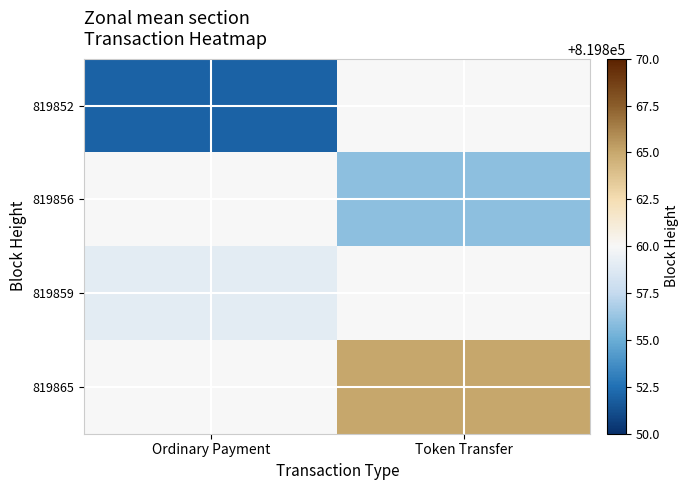

Which series has the widest spread of values?

819852